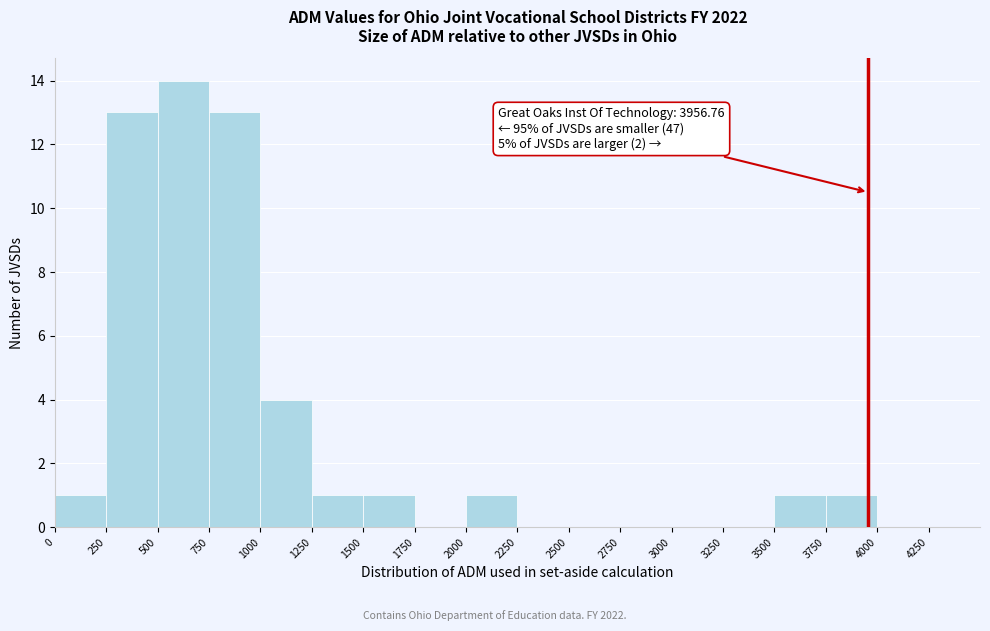

Which range on the x-axis has the tallest bar?

500 to 750